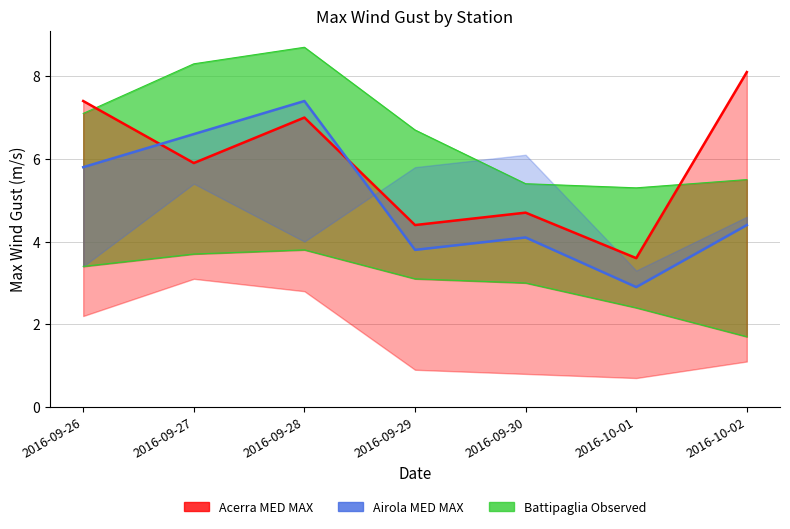

What is the value of the Airola MED MAX Line point at the 2nd from the left?

6.6